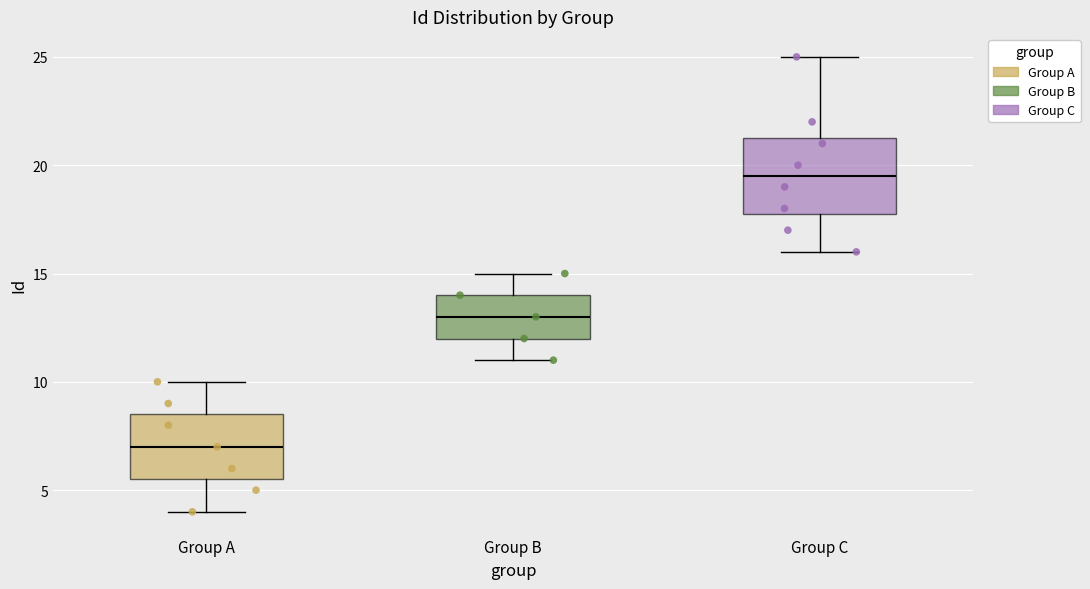

Reading left to right, transcribe this box plot: for each box, give where its median line is, the range the box spans, and where its two whiskers end, as read against the y-axis. The values are not printed on the chart, so give them approximately, as read against the axis.

Group A: median 7.0, box 5.5 to 8.5, whiskers 4.0 to 10.0
Group B: median 13.0, box 12.0 to 14.0, whiskers 11.0 to 15.0
Group C: median 19.5, box 18.0 to 21.5, whiskers 16.0 to 25.0